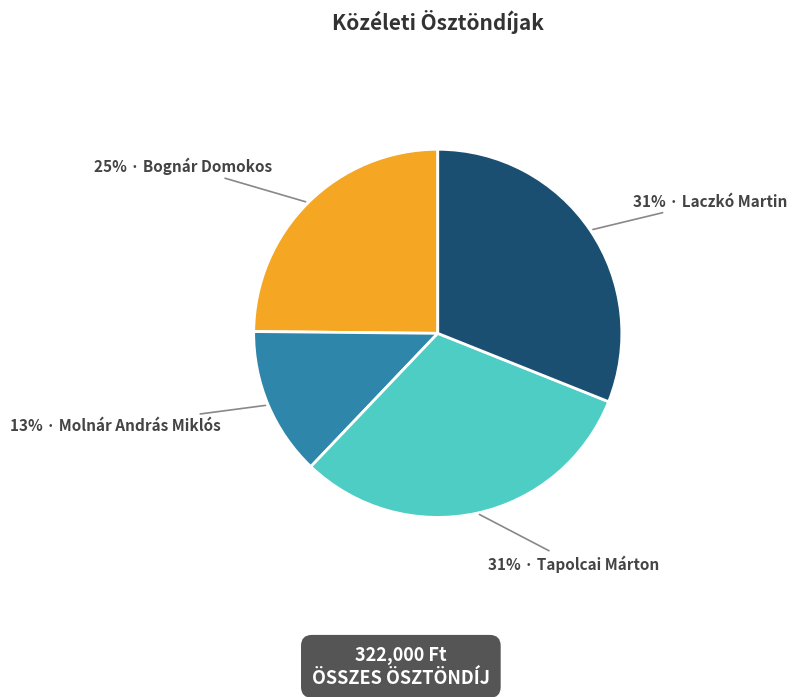

To the nearest percent, what is the difference between the largest and smallest slice percentages?

18%